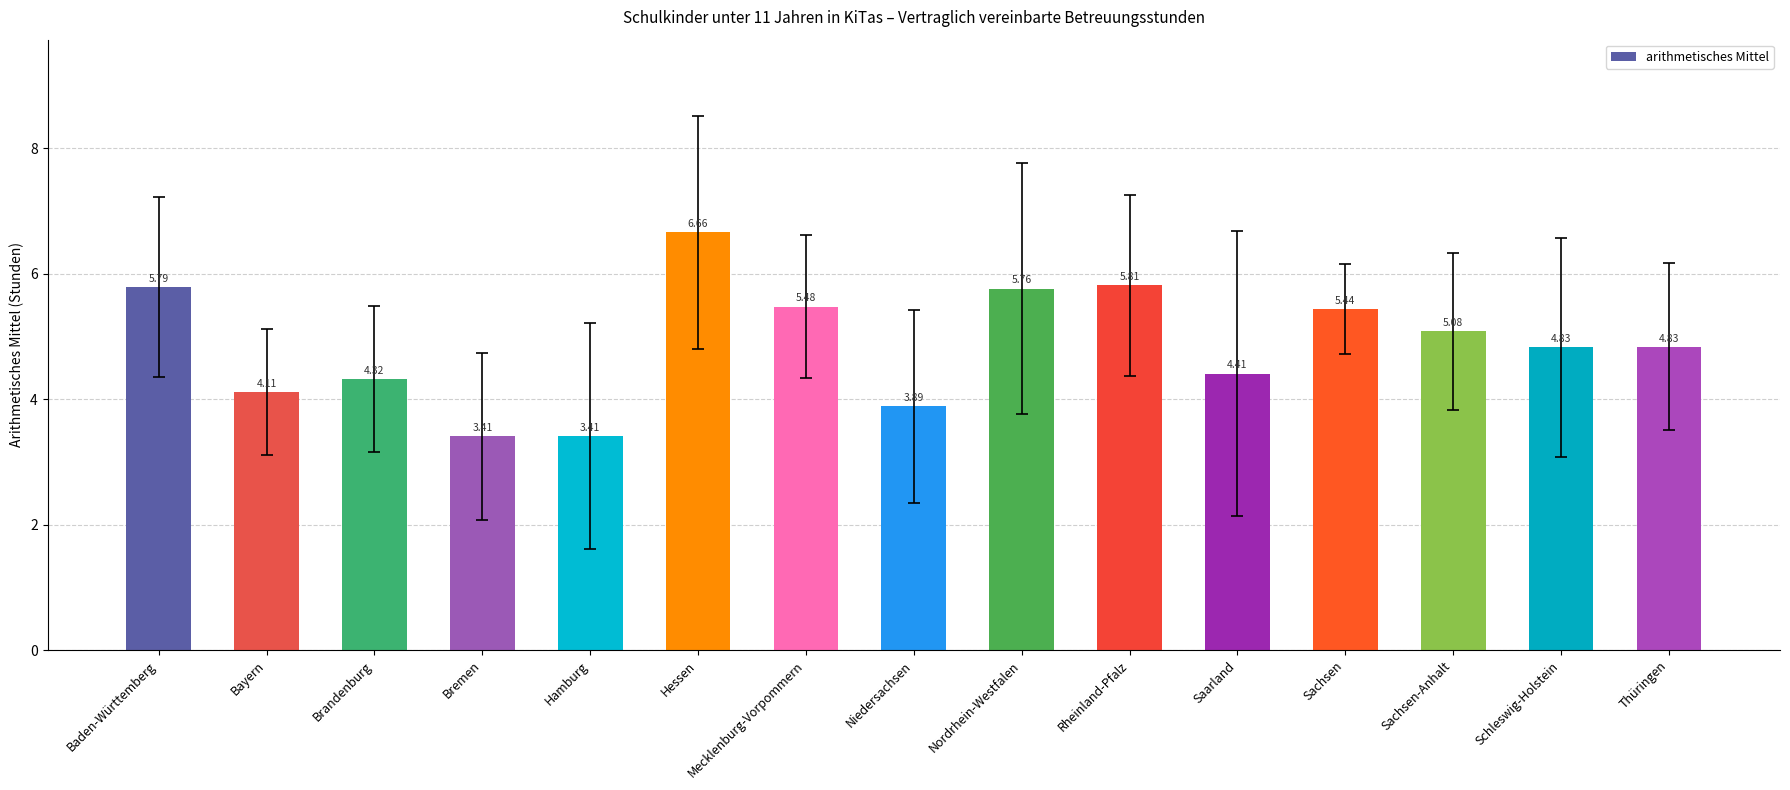

Does the chart contain any negative values?

No